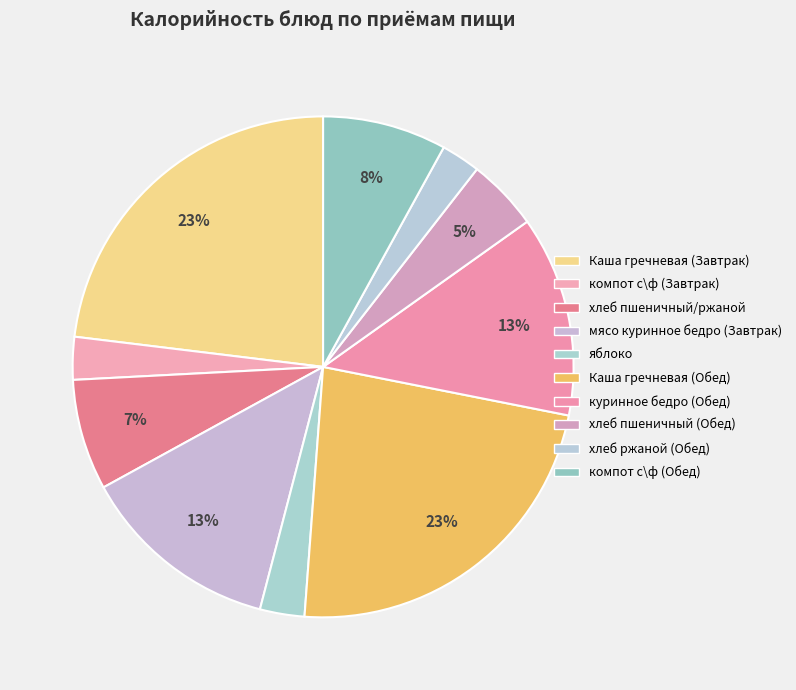

How many segments does this pie chart have?

10